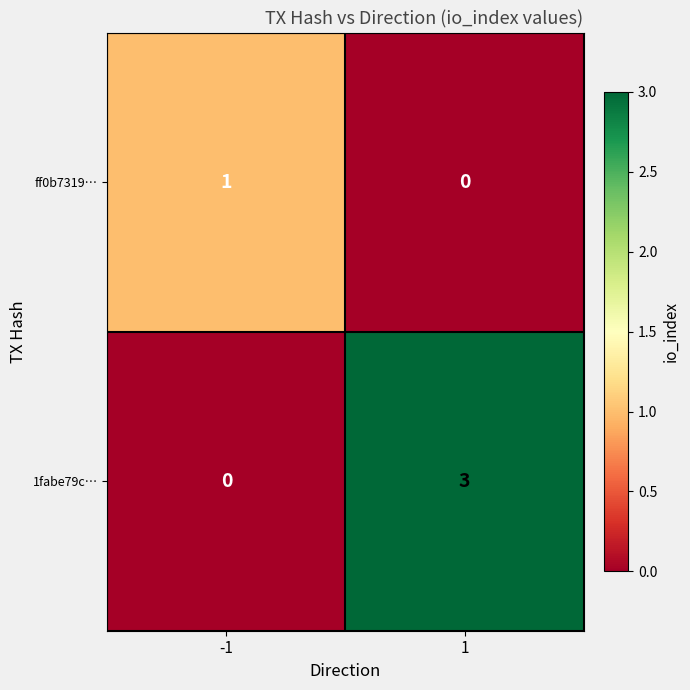

How many distinct data groups are displayed?

2